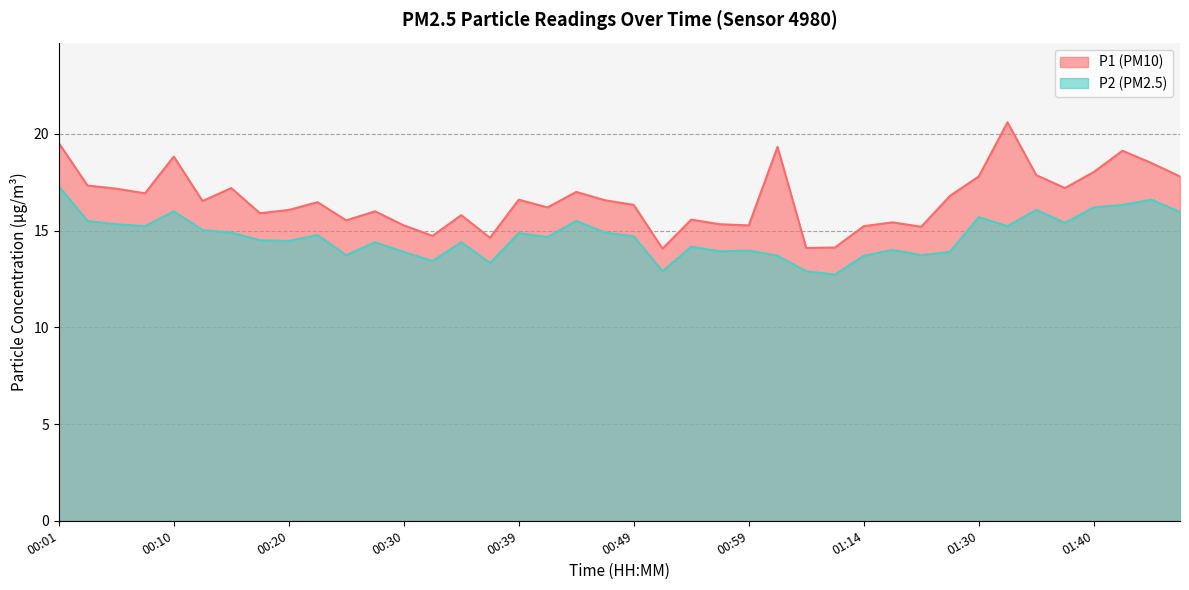

At which category is the sum across all series the highest?

00:01